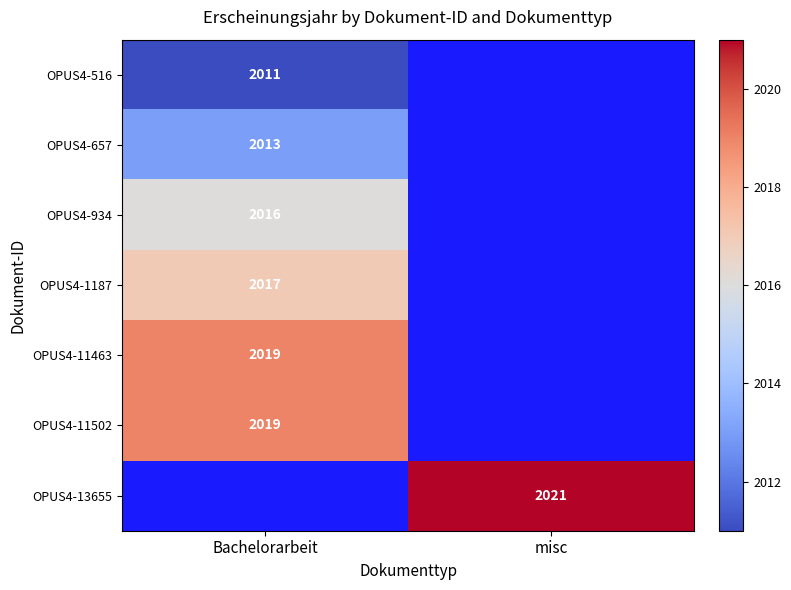

True or false: OPUS4-11502 has a value of 2019 at Bachelorarbeit.

True